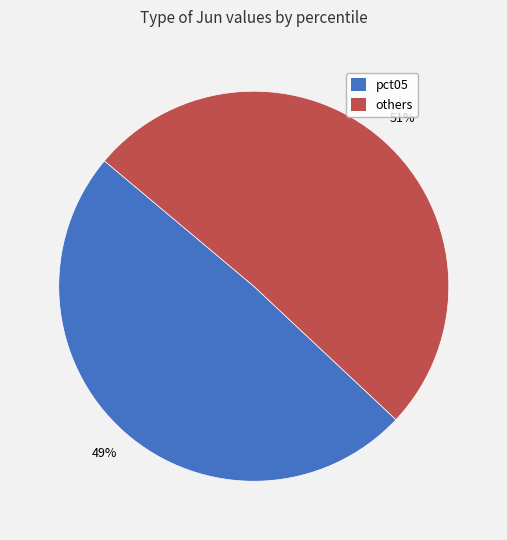

Does any single category account for the majority?

Yes